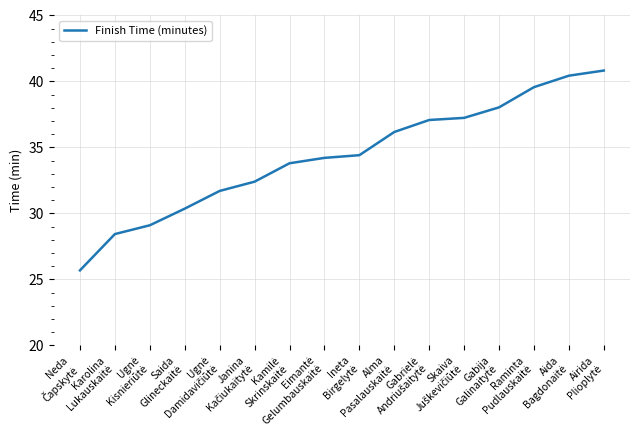

What is the greatest value displayed?

40.8